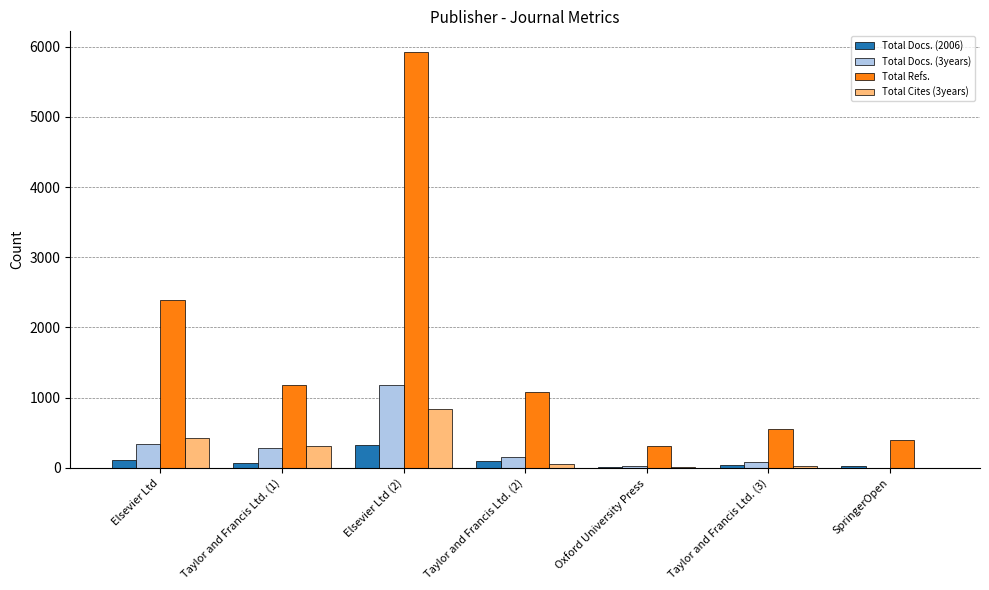

Which category has the highest value across all series?

Elsevier Ltd (2)